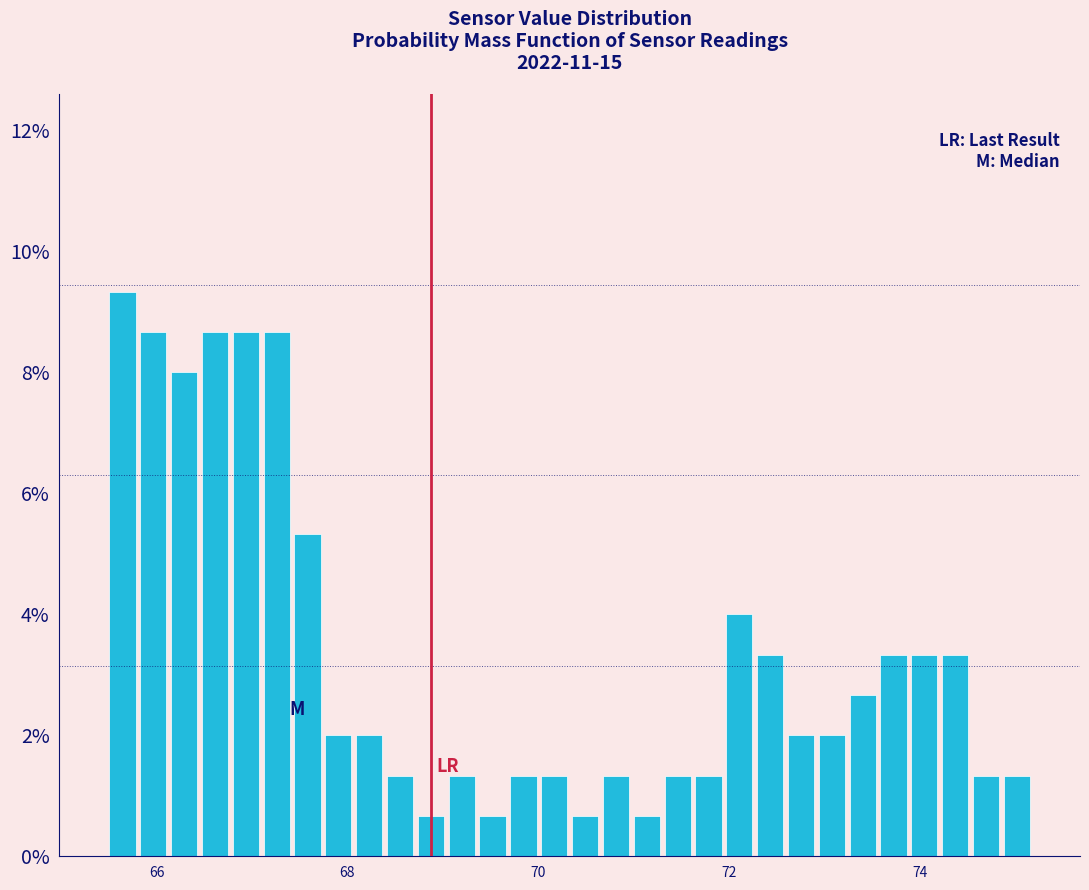

Read against the x-axis, roughly where is the centre of the tallest bar?

65.6